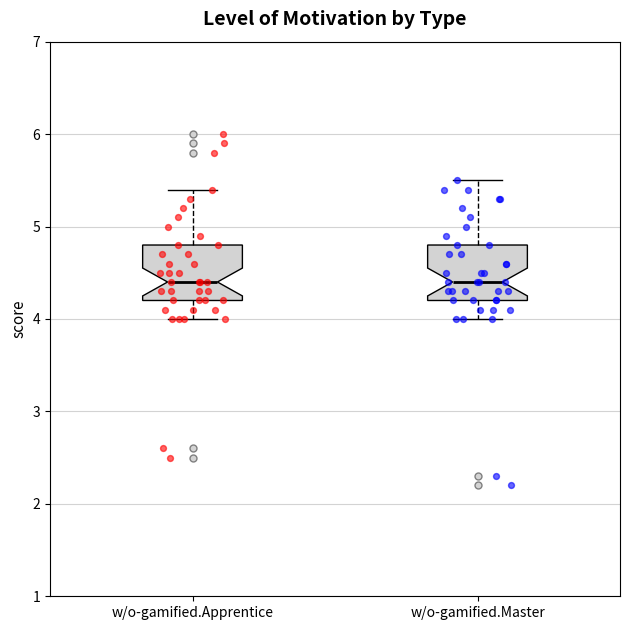

Where does the lower whisker of the box for w/o-gamified.Apprentice end on the y-axis? The values are not printed on the chart, so give them approximately, as read against the axis.

4.0